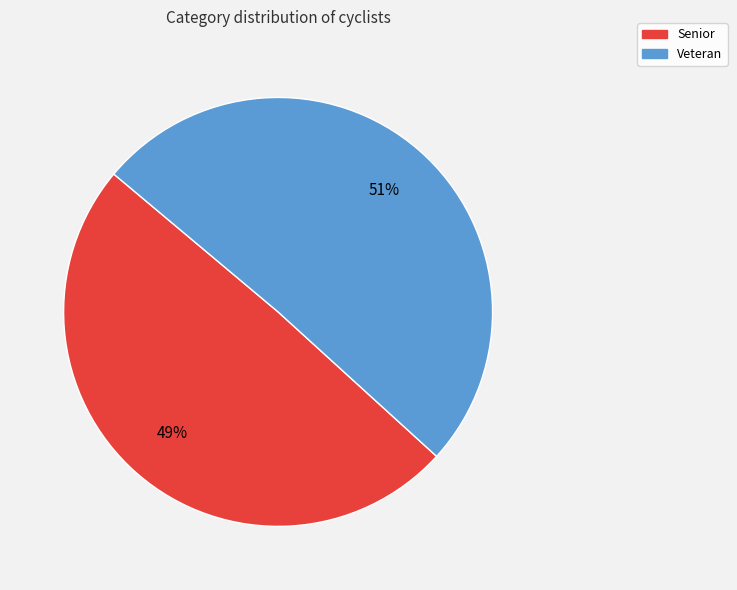

What percentage is the Senior slice, to the nearest percent?

49%